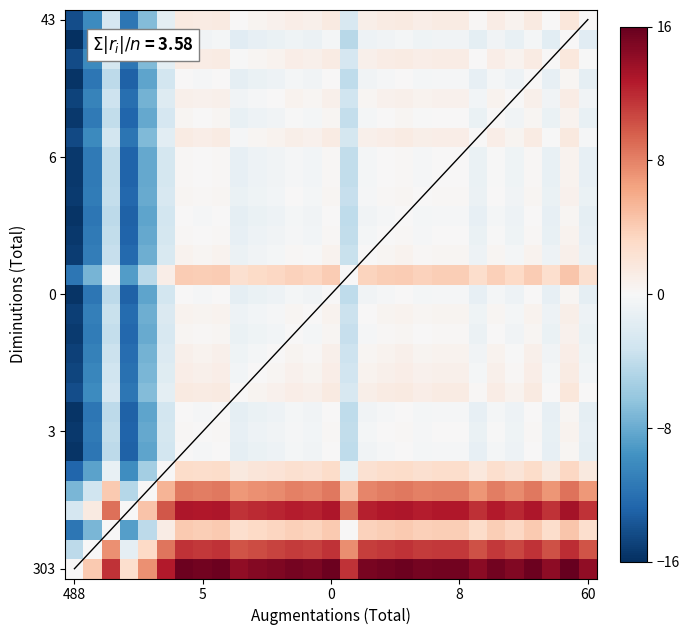

Which category has the highest value across all series?

27